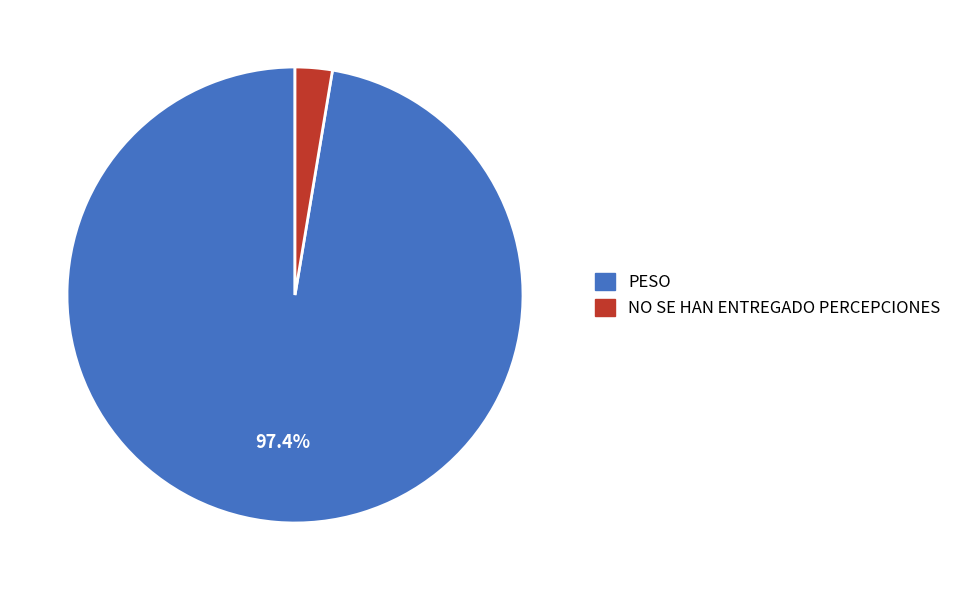

Is there a majority slice in this chart?

Yes